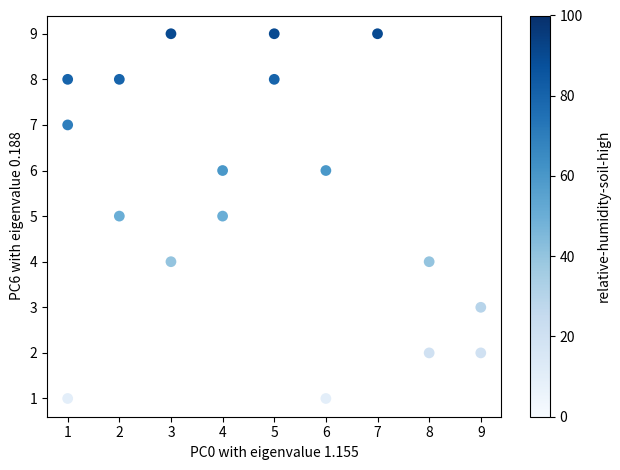

What is the range of X values (max minus min)?

8